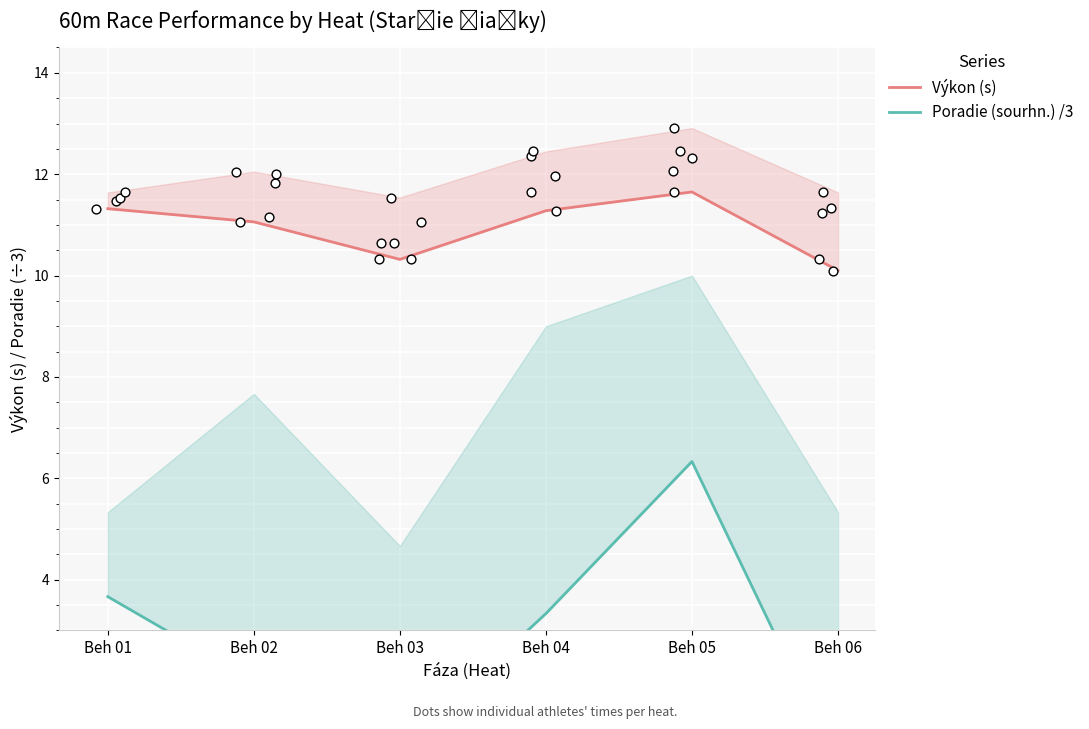

Which series reaches the minimum Y coordinate?

Poradie (sourhn.) /3